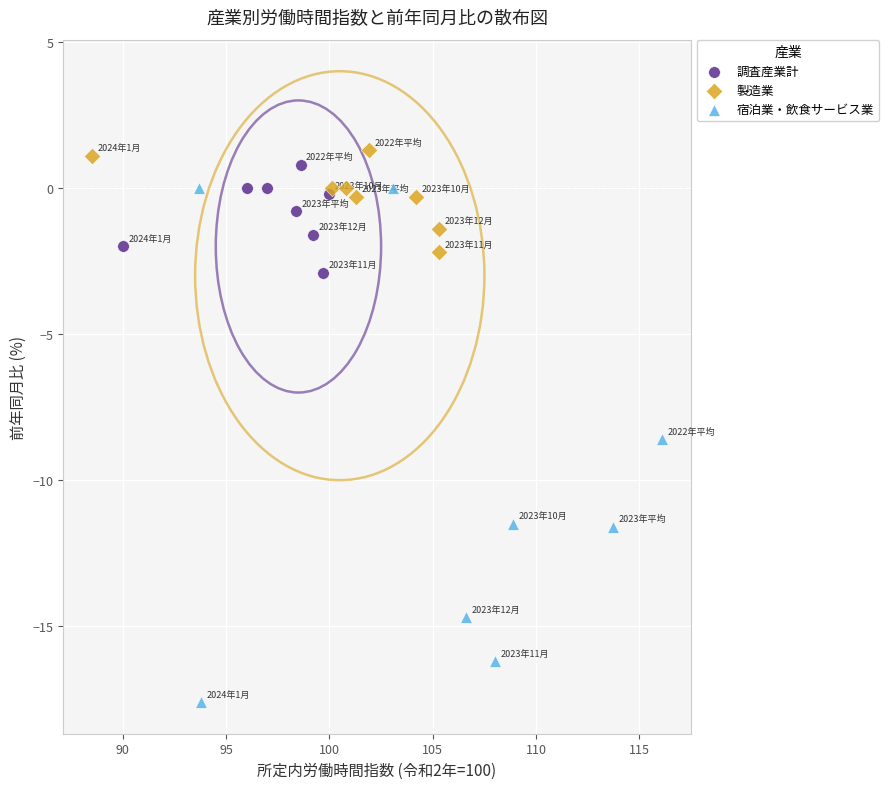

Which series has the largest Y range (max minus min)?

宿泊業・飲食サービス業